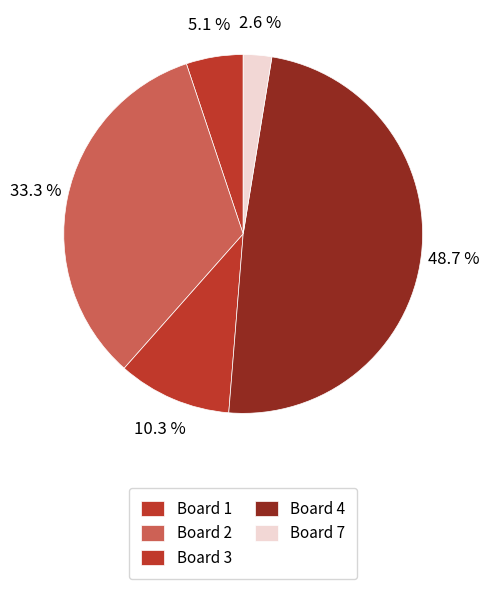

Which category has the biggest portion of the pie?

Board 4